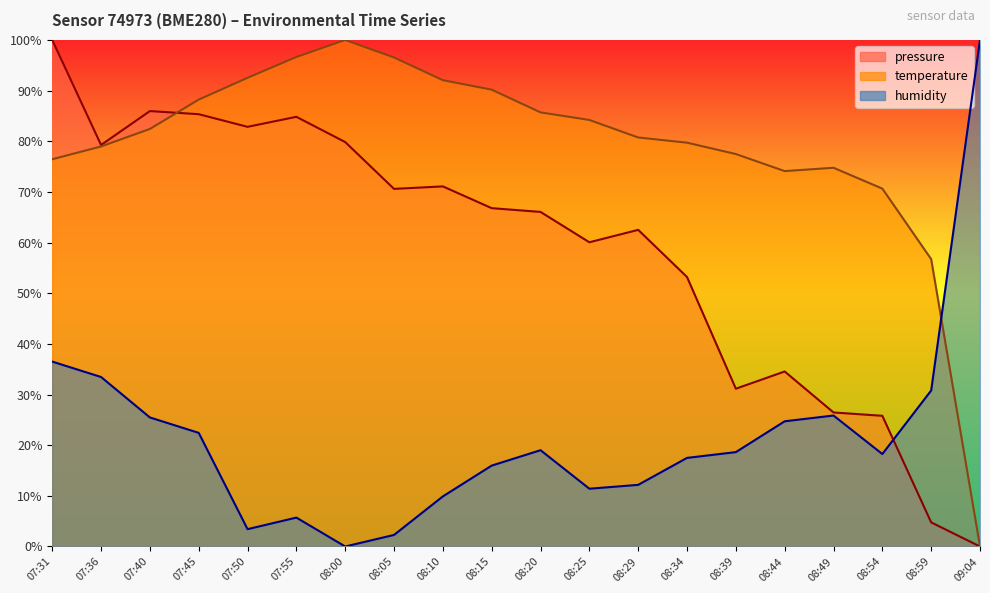

Reading right to left, transcribe all the data shown in this chart.

pressure: 0.0	4.8	25.8	26.5	34.6	31.1	53.2	62.5	60.1	66.1	66.8	71.1	70.6	79.8	84.8	82.9	85.3	86.0	79.3	100.0
temperature: 0.0	56.7	70.7	74.8	74.1	77.5	79.7	80.7	84.2	85.7	90.2	92.1	96.5	100.0	96.6	92.5	88.2	82.4	79.0	76.4
humidity: 100.0	30.8	18.3	25.9	24.7	18.6	17.5	12.2	11.4	19.0	16.0	9.9	2.3	0.0	5.7	3.4	22.4	25.5	33.5	36.5